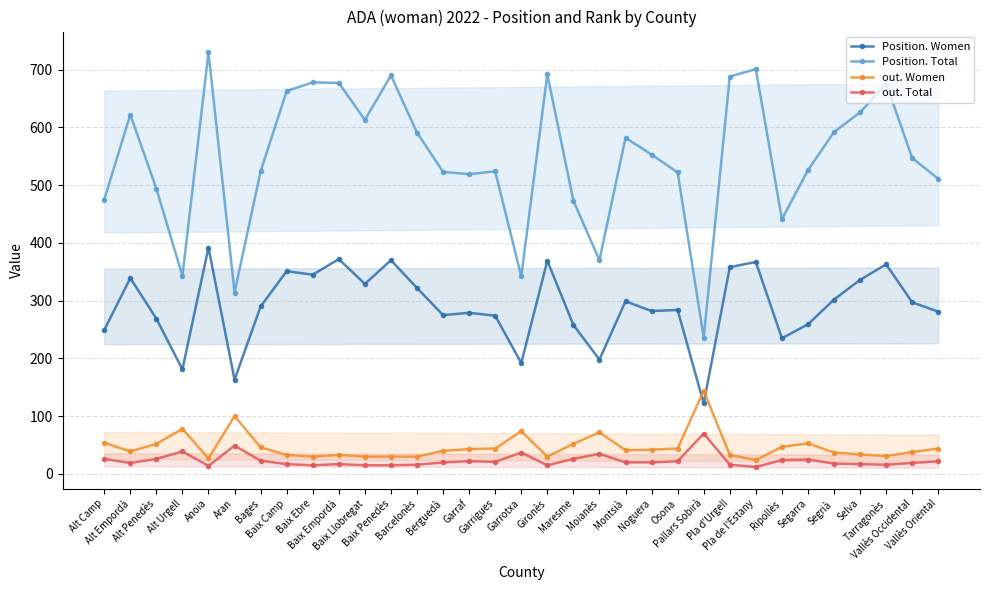

The value of out. Women at Ripollès is 47. True or false?

True